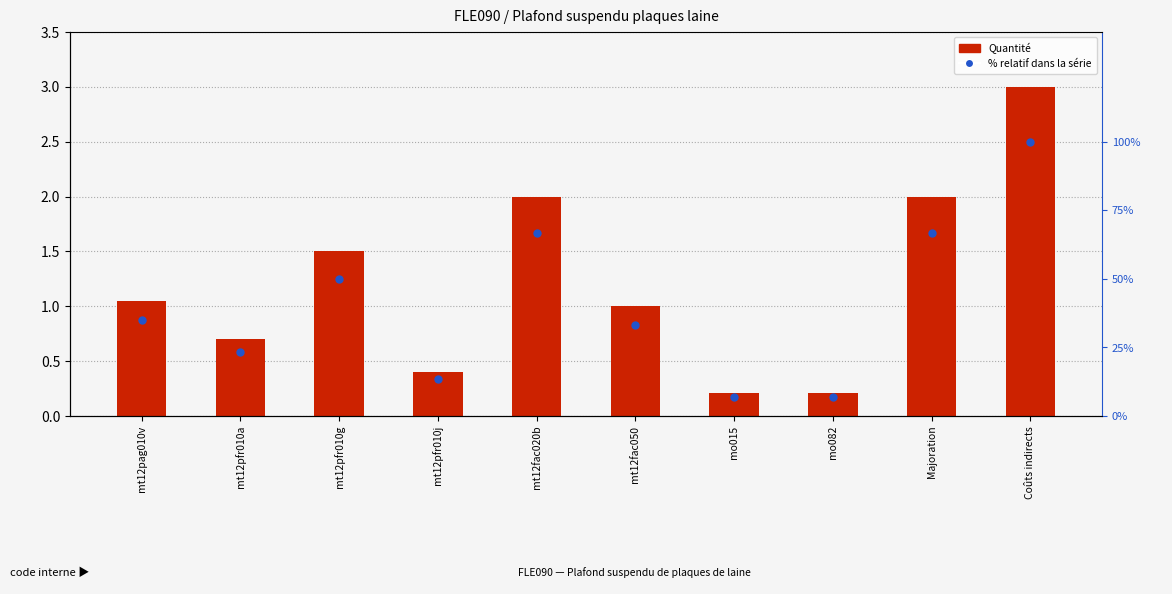

Which series has the largest Y range (max minus min)?

% relatif dans la série